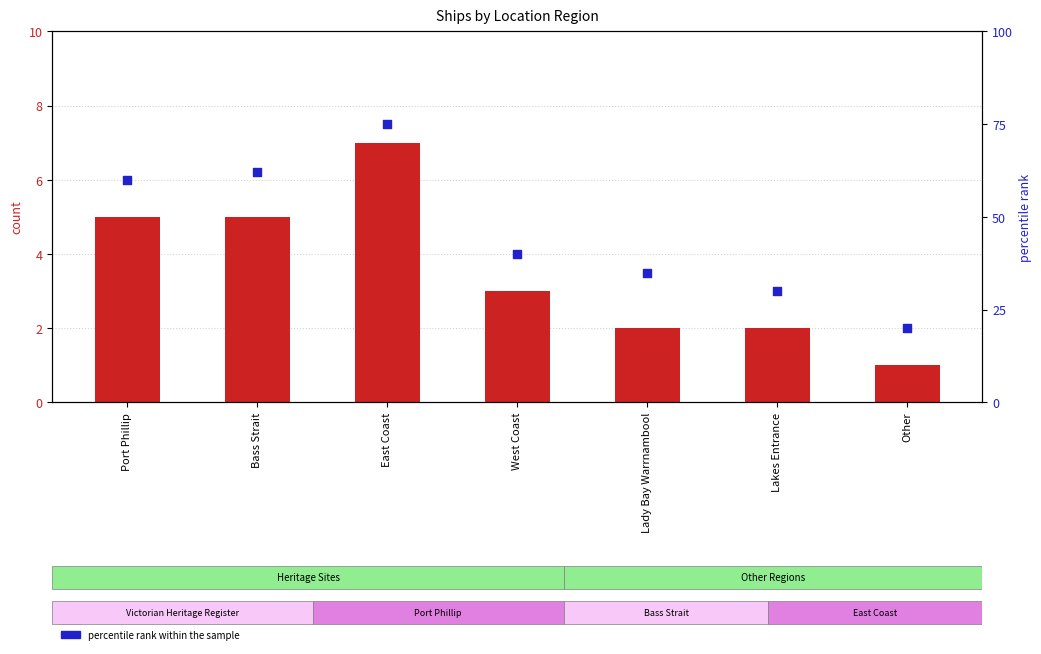

What are all the series names shown in the legend?

count, percentile rank within the sample